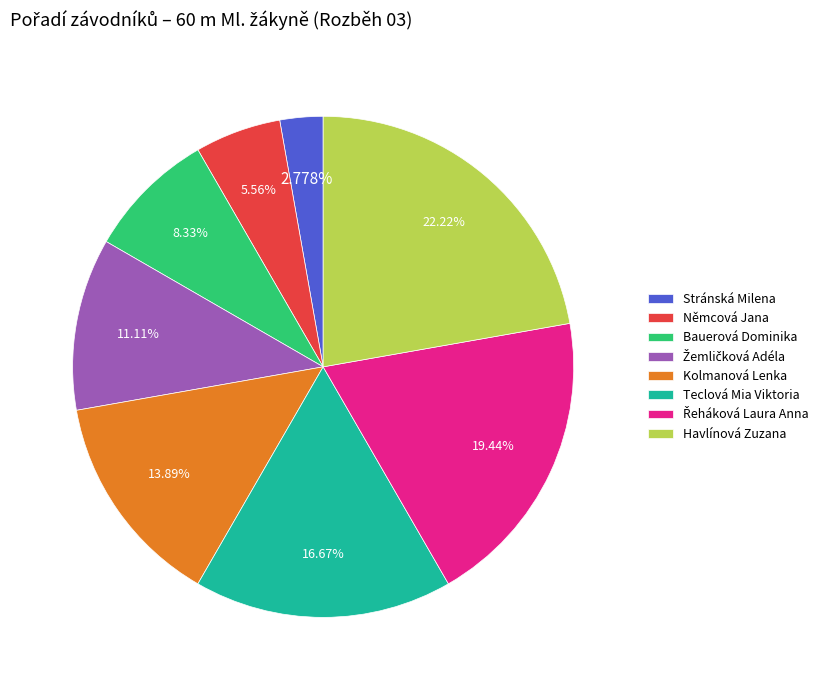

What percentage is the Bauerová Dominika slice, to the nearest percent?

8%